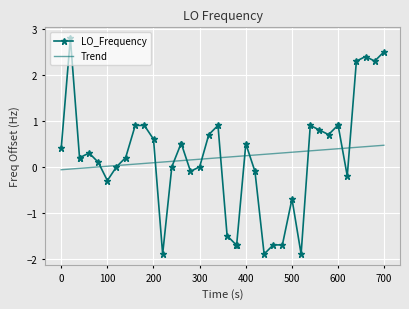

List the series in order of their peak value, lowest first.

Trend, LO_Frequency